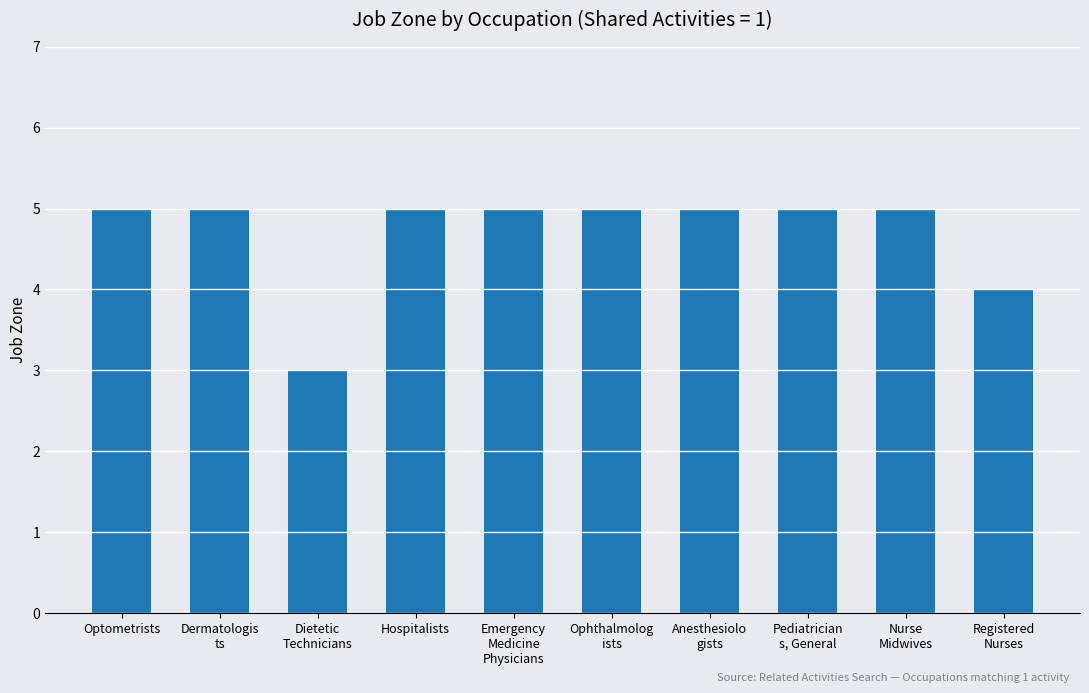

The value at Optometrists is 5. True or false?

True